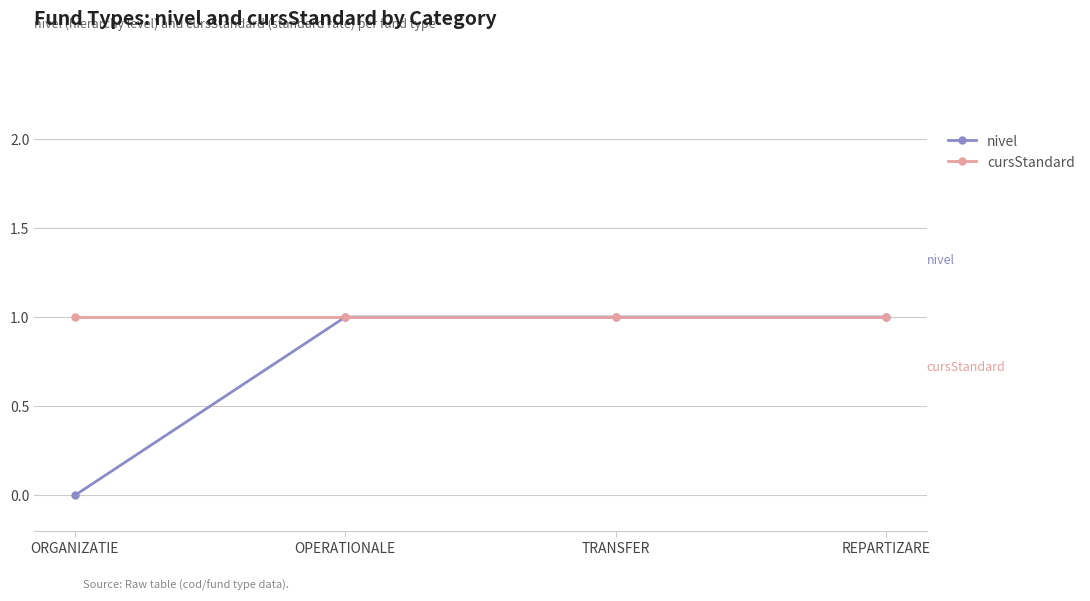

Is it true that nivel equals 0 at REPARTIZARE?

False